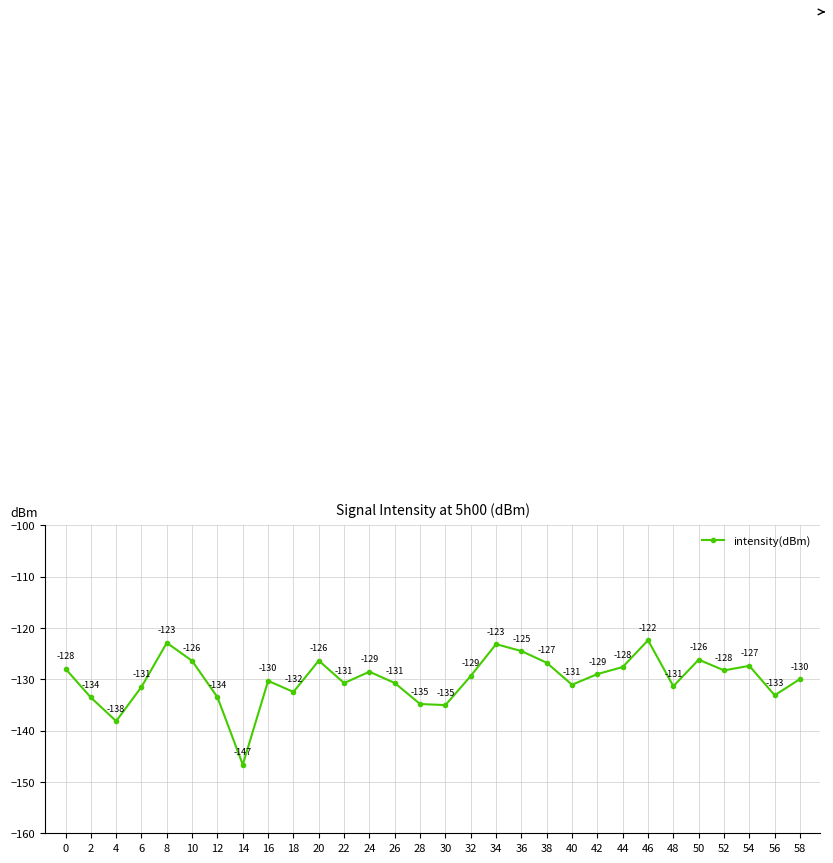

What is the value of the 27th point from the left?

-128.3